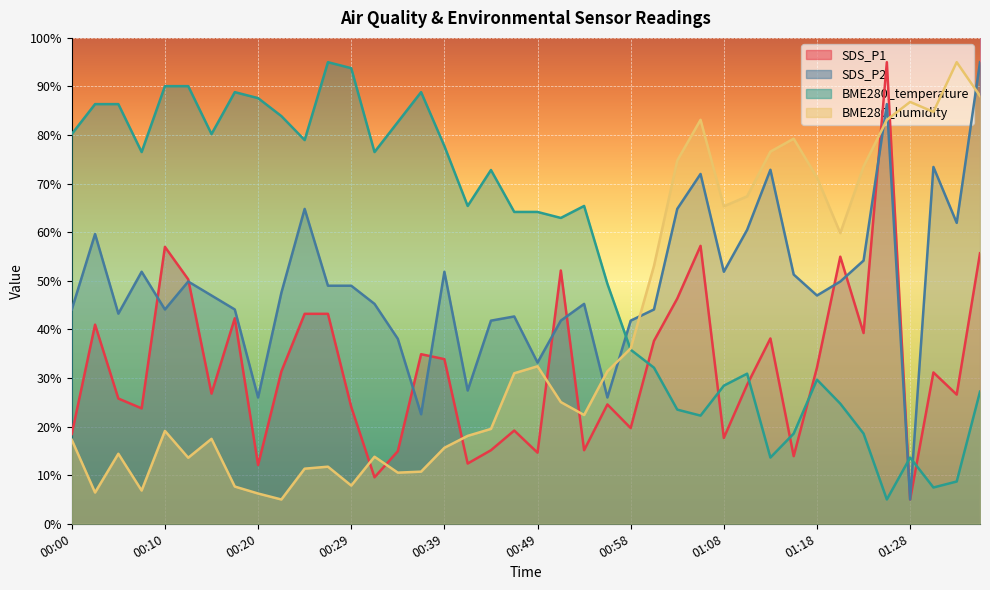

Reading left to right, transcribe all the data shown in this chart.

SDS_P1: 18.5	41.0	25.8	23.8	57.0	50.3	26.8	42.3	12.1	31.4	43.2	43.2	24.1	9.6	14.9	34.9	33.9	12.4	15.1	19.2	14.6	52.1	15.1	24.6	19.7	37.6	46.4	57.2	17.7	28.6	38.1	13.9	32.2	55.0	39.3	95.0	5.0	31.1	26.6	55.7
SDS_P2: 44.1	59.6	43.2	51.9	44.1	49.9	47.0	44.1	26.0	47.6	64.8	49.0	49.0	45.3	38.1	22.5	51.9	27.4	41.8	42.7	33.2	41.8	45.3	26.0	41.8	44.1	64.8	72.0	51.9	60.5	72.9	51.3	47.0	49.9	54.2	86.4	5.0	73.4	61.9	95.0
BME280_temperature: 80.2	86.4	86.4	76.5	90.1	90.1	80.2	88.8	87.6	83.9	79.0	95.0	93.8	76.5	82.7	88.8	77.7	65.4	72.8	64.2	64.2	62.9	65.4	49.4	35.8	32.1	23.5	22.3	28.4	30.9	13.6	18.6	29.7	24.7	18.6	5.0	13.6	7.5	8.7	27.2
BME280_humidity: 17.3	6.4	14.4	6.8	19.1	13.6	17.5	7.7	6.2	5.0	11.3	11.7	7.9	13.8	10.5	10.7	15.6	18.1	19.5	31.0	32.4	25.0	22.4	31.4	36.1	53.1	74.8	83.1	65.3	67.4	76.6	79.3	71.3	59.8	73.5	83.1	86.8	84.8	95.0	88.0